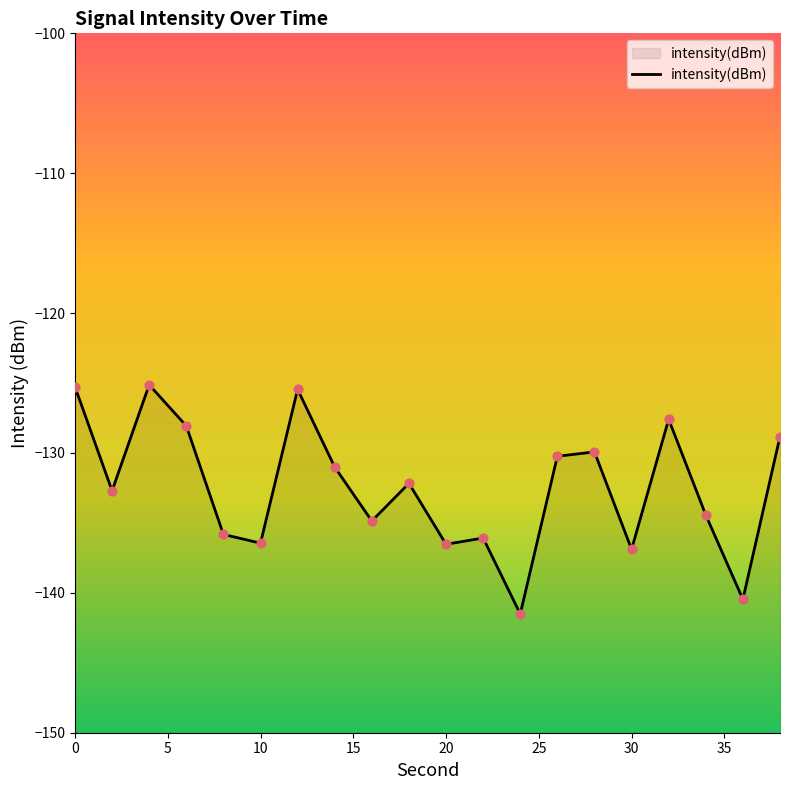

Between 12 and 32, which is larger?

12